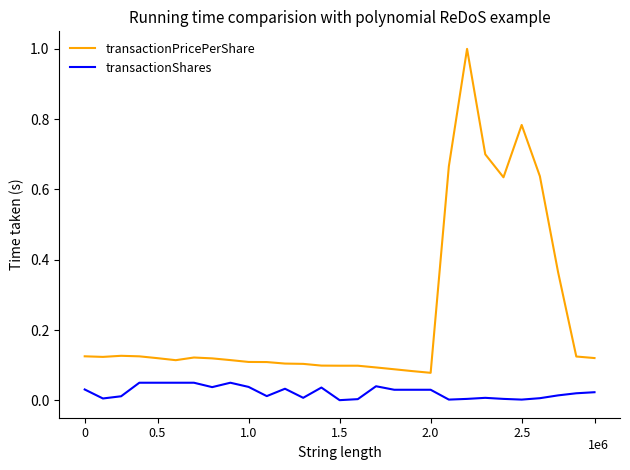

What are all the series names shown in the legend?

transactionPricePerShare, transactionShares